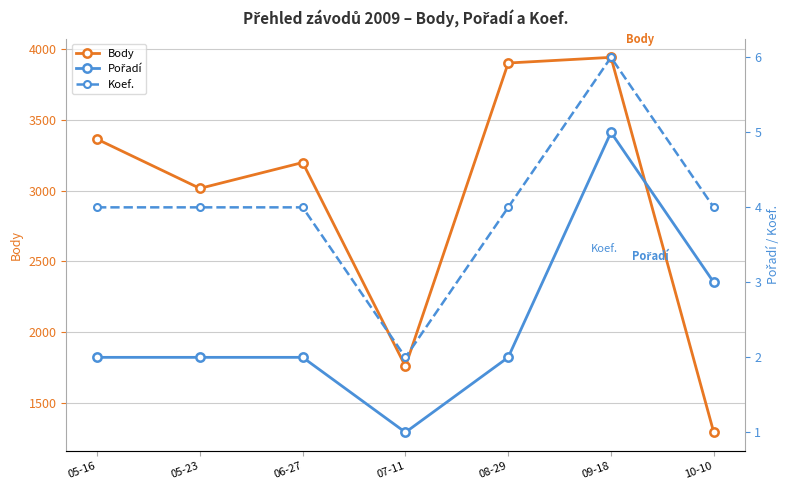

What position from the right is 06-27?

5